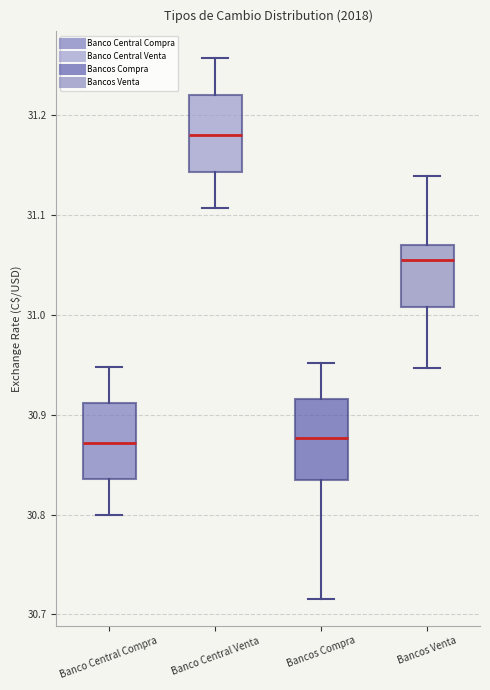

Reading left to right, read every box against the y-axis: the position of its median line, the range the box covers, and the ends of its whiskers. The values are not printed on the chart, so give them approximately, as read against the axis.

Banco Central Compra: median 30.87, box 30.84 to 30.91, whiskers 30.80 to 30.95
Banco Central Venta: median 31.18, box 31.14 to 31.22, whiskers 31.11 to 31.26
Bancos Compra: median 30.88, box 30.83 to 30.92, whiskers 30.72 to 30.95
Bancos Venta: median 31.05, box 31.01 to 31.07, whiskers 30.95 to 31.14